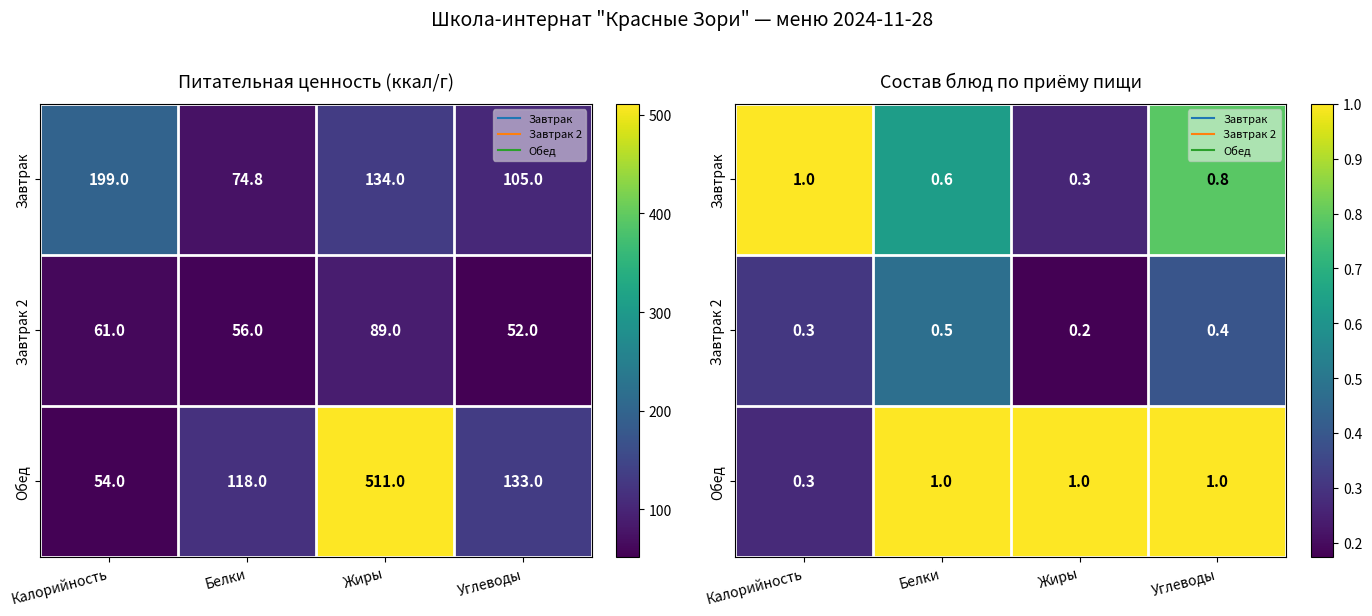

Rank the series by their average value, from lowest to highest.

Завтрак 2, Завтрак, Обед